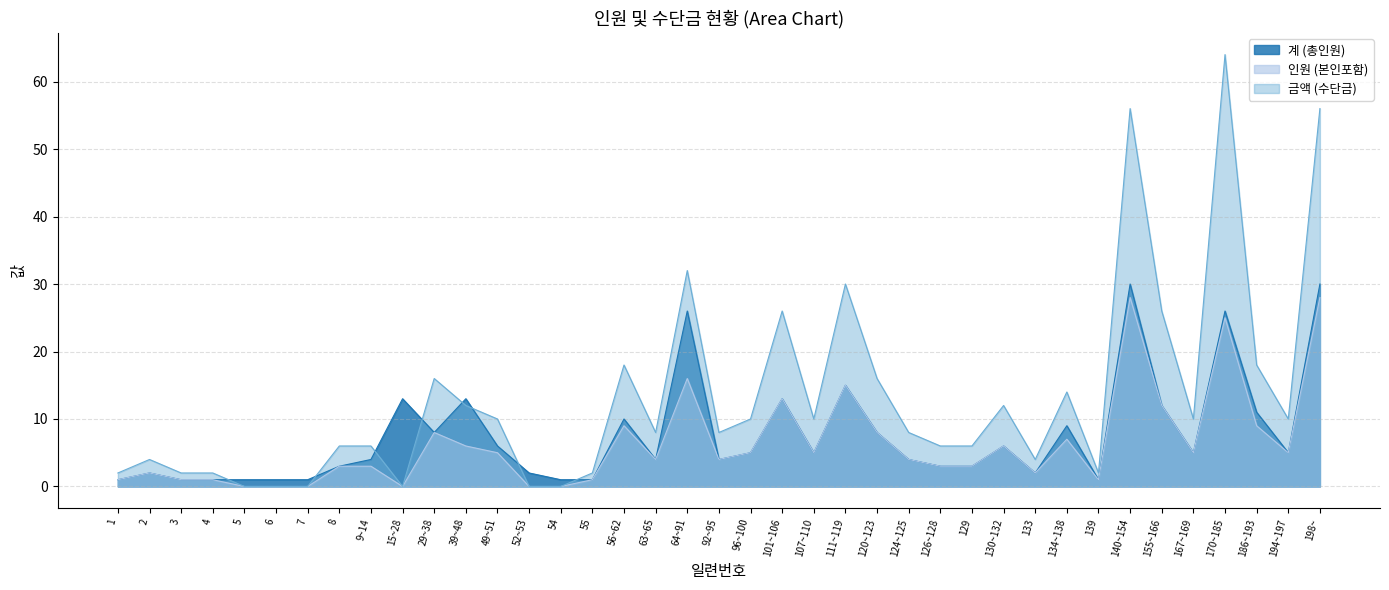

At which category is the sum across all series the highest?

170~185